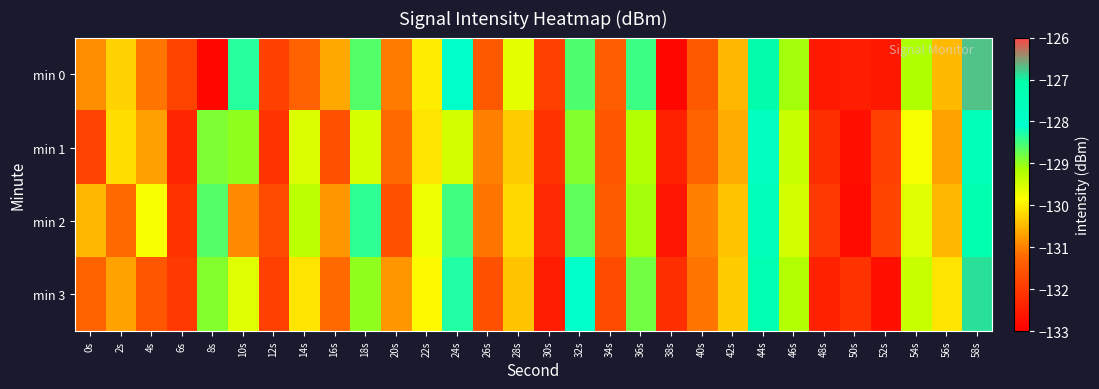

Reading left to right, list all the values displayed in this chart.

min 0: 0s=-130.9	2s=-130.2	4s=-131.1	6s=-131.8	8s=-132.9	10s=-128.3	12s=-131.9	14s=-131.3	16s=-130.6	18s=-128.6	20s=-131.0	22s=-130.0	24s=-128.0	26s=-131.4	28s=-129.7	30s=-131.9	32s=-128.6	34s=-131.4	36s=-128.5	38s=-132.9	40s=-131.5	42s=-130.5	44s=-127.0	46s=-129.1	48s=-132.5	50s=-132.5	52s=-132.6	54s=-129.2	56s=-130.5	58s=-126.7
min 1: 0s=-131.8	2s=-130.1	4s=-130.7	6s=-132.3	8s=-128.9	10s=-129.0	12s=-132.1	14s=-129.6	16s=-131.6	18s=-129.5	20s=-131.2	22s=-130.1	24s=-129.5	26s=-131.0	28s=-130.3	30s=-132.1	32s=-128.9	34s=-131.5	36s=-129.2	38s=-132.4	40s=-131.3	42s=-130.6	44s=-127.8	46s=-129.4	48s=-132.2	50s=-132.7	52s=-131.9	54s=-129.8	56s=-130.7	58s=-127.5
min 2: 0s=-130.5	2s=-131.2	4s=-129.8	6s=-132.1	8s=-128.6	10s=-130.9	12s=-131.7	14s=-129.3	16s=-130.8	18s=-128.4	20s=-131.6	22s=-129.7	24s=-128.5	26s=-131.1	28s=-130.2	30s=-132.3	32s=-128.7	34s=-131.4	36s=-129.1	38s=-132.6	40s=-131.0	42s=-130.4	44s=-127.6	46s=-129.5	48s=-132.0	50s=-132.8	52s=-131.8	54s=-129.6	56s=-130.5	58s=-127.2
min 3: 0s=-131.3	2s=-130.7	4s=-131.5	6s=-132.0	8s=-128.9	10s=-129.6	12s=-131.9	14s=-130.1	16s=-131.2	18s=-129.0	20s=-130.8	22s=-129.9	24s=-128.3	26s=-131.6	28s=-130.4	30s=-132.5	32s=-128.1	34s=-131.7	36s=-128.8	38s=-132.2	40s=-131.1	42s=-130.3	44s=-127.3	46s=-129.2	48s=-132.4	50s=-132.1	52s=-132.7	54s=-129.4	56s=-130.1	58s=-126.9